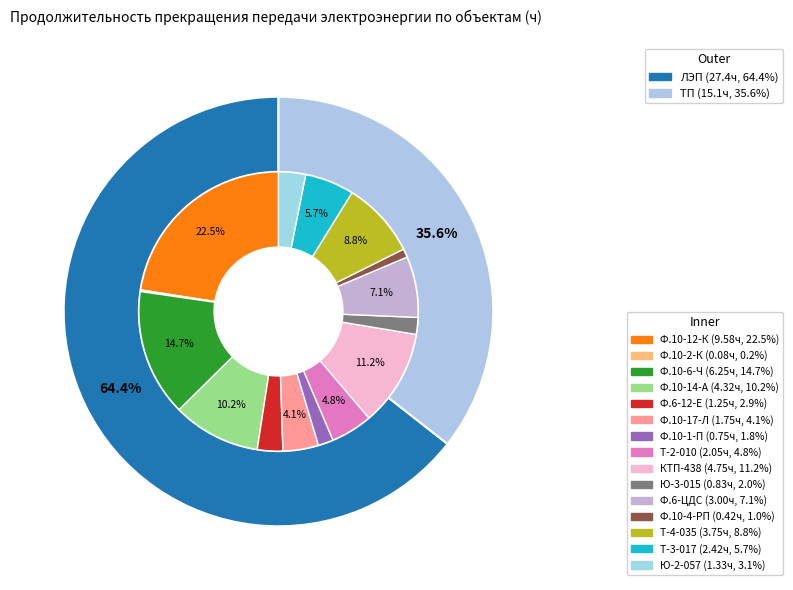

Count the number of slices in the pie.

15